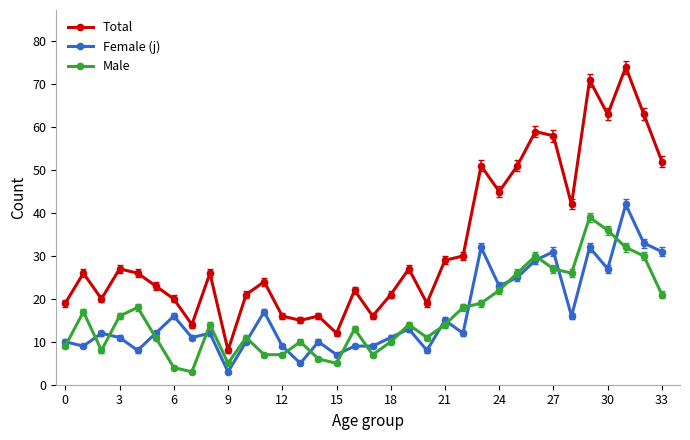

True or false: Male has more than 2 points higher than both neighbors.

True